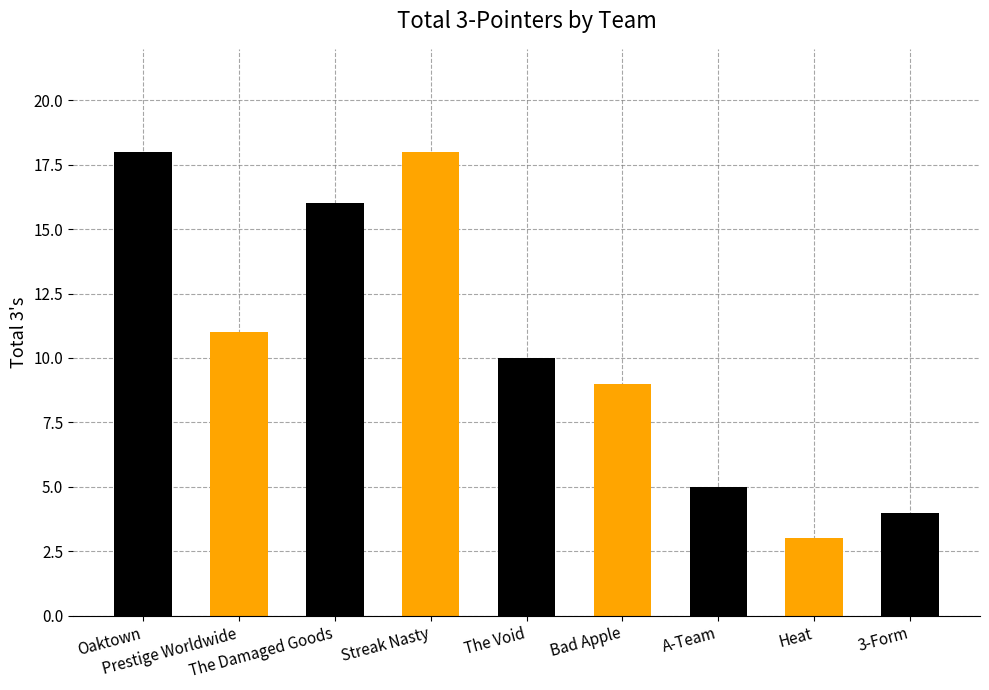

At which label is the value closest to 10?

The Void